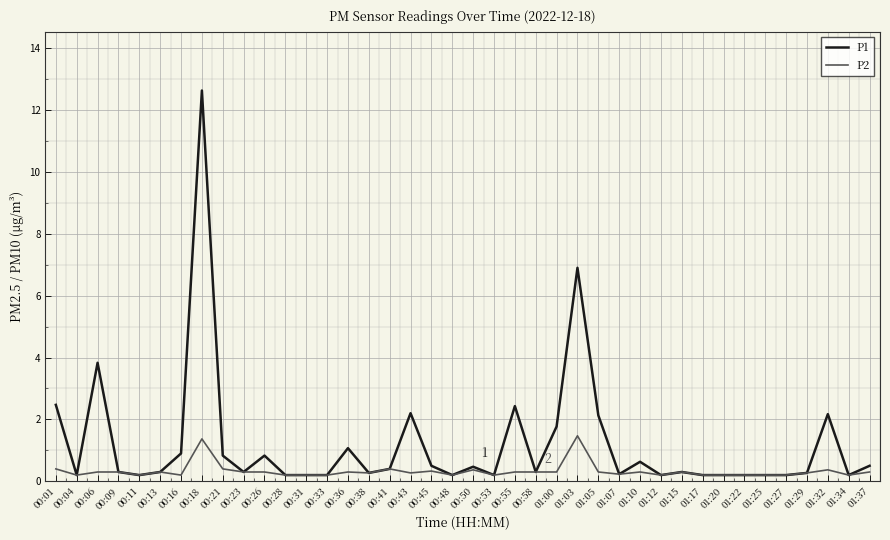

Does the chart have visible grid lines?

Yes